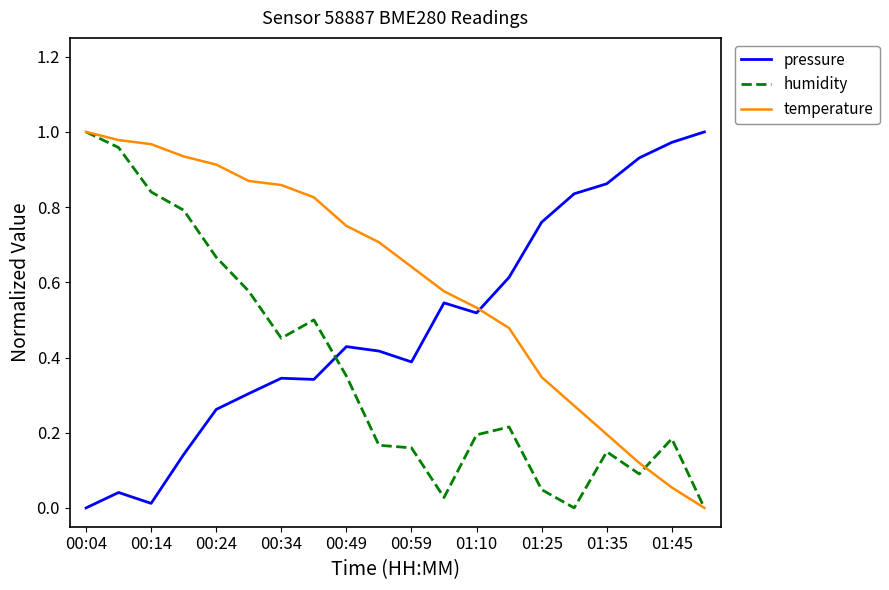

True or false: pressure and humidity intersect in this chart.

True